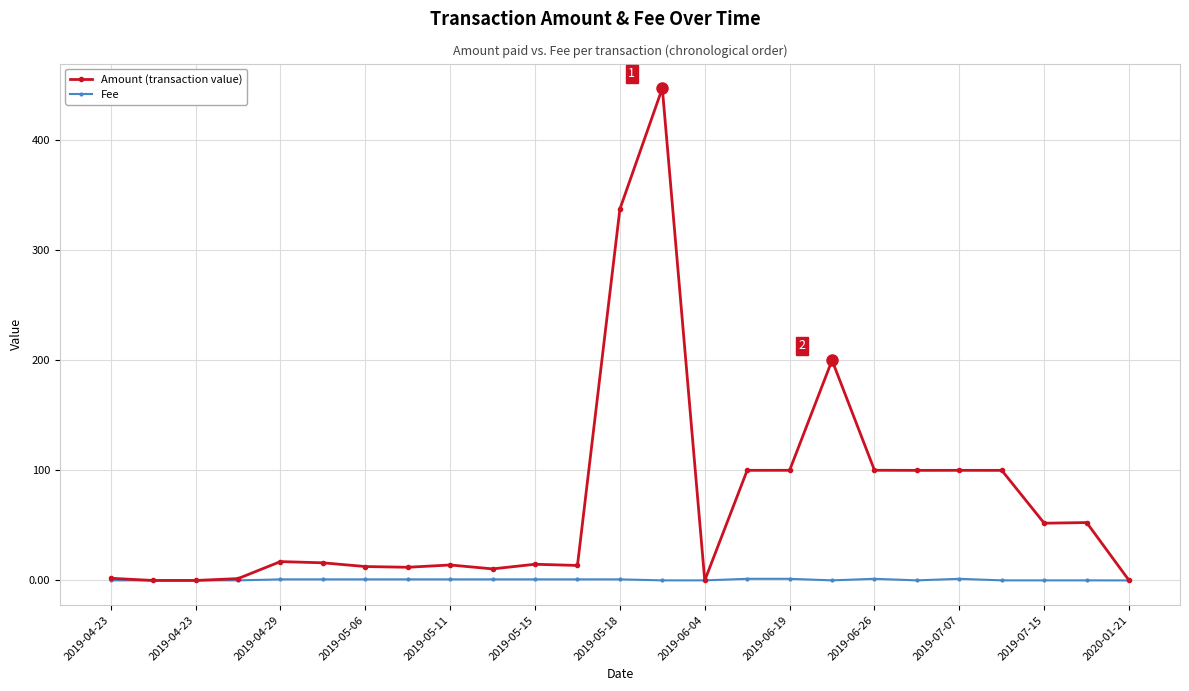

Count the number of data series in this chart.

2